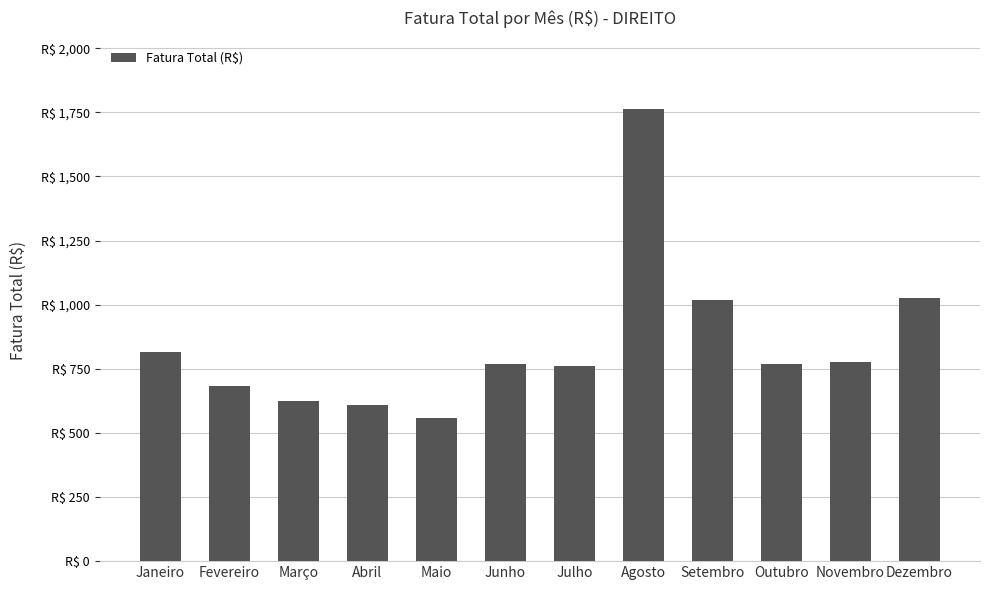

What is the label of the 8th bar from the left?

Agosto